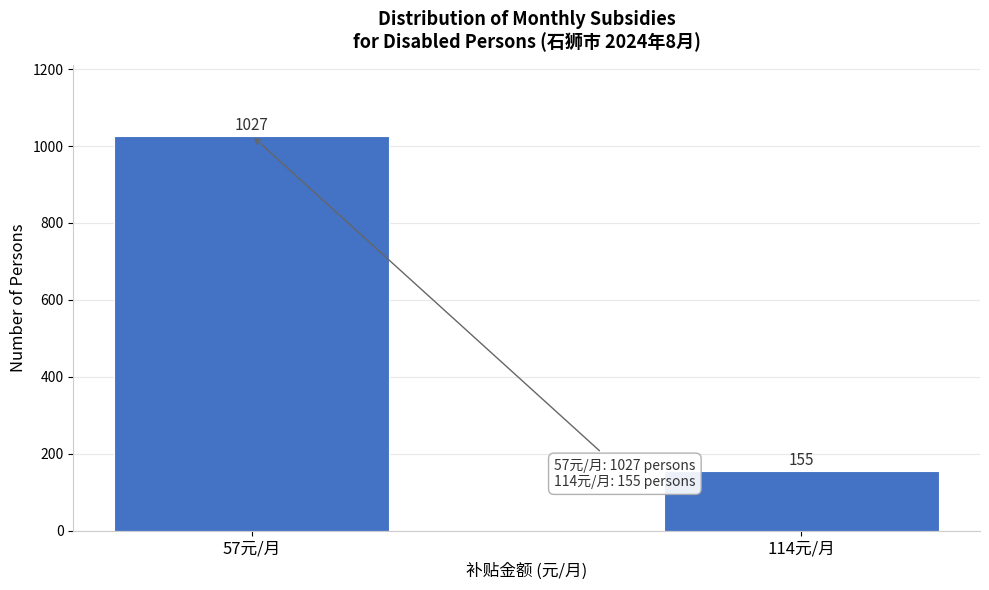

Reading right to left, transcribe all the data shown in this chart.

155	1027